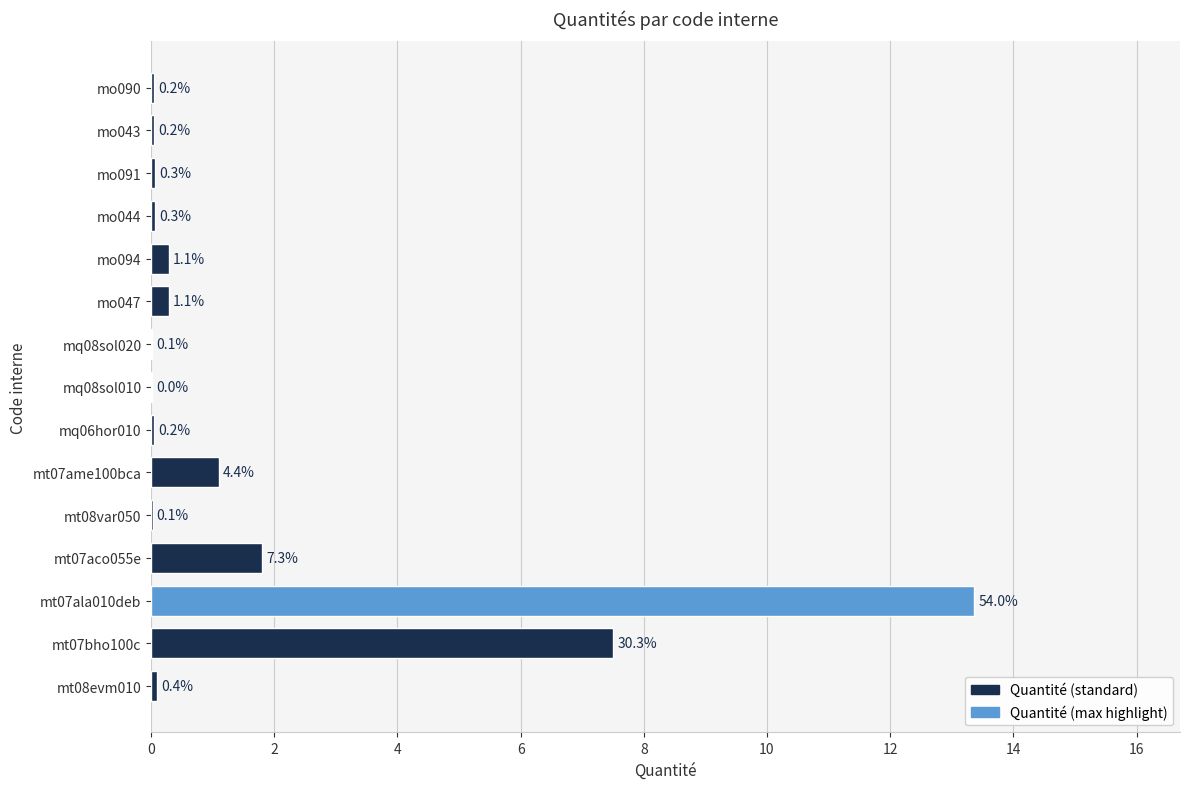

Are the bars horizontal?

Yes